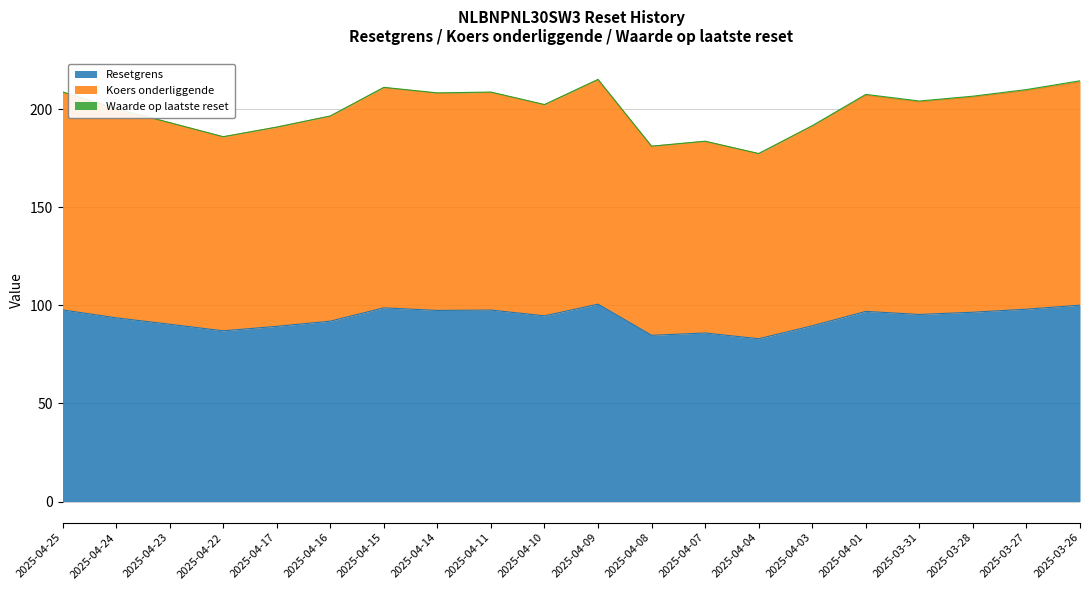

True or false: Resetgrens and Koers onderliggende cross at least once.

False